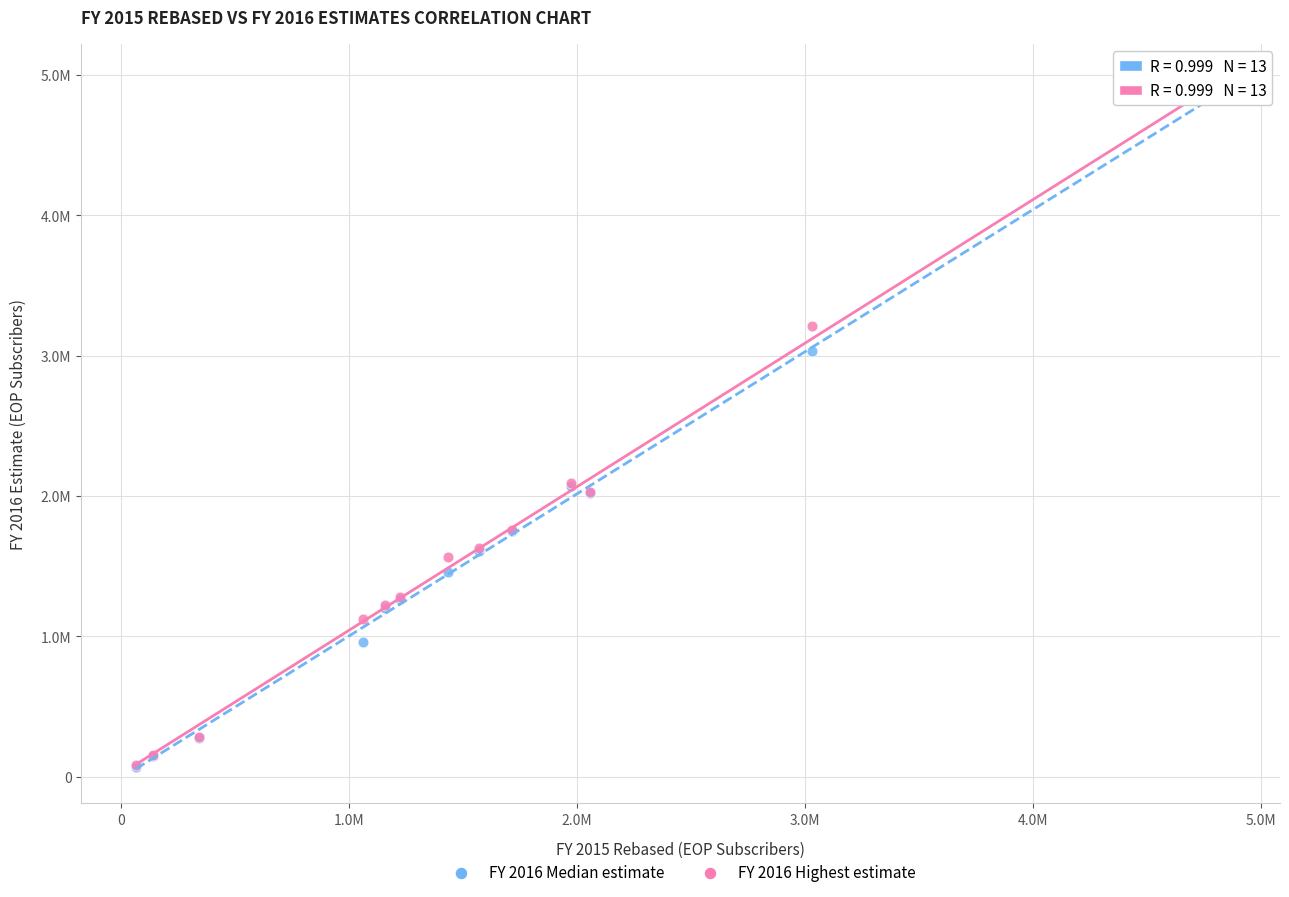

What are all the series names shown in the legend?

FY 2016 Median estimate, FY 2016 Highest estimate